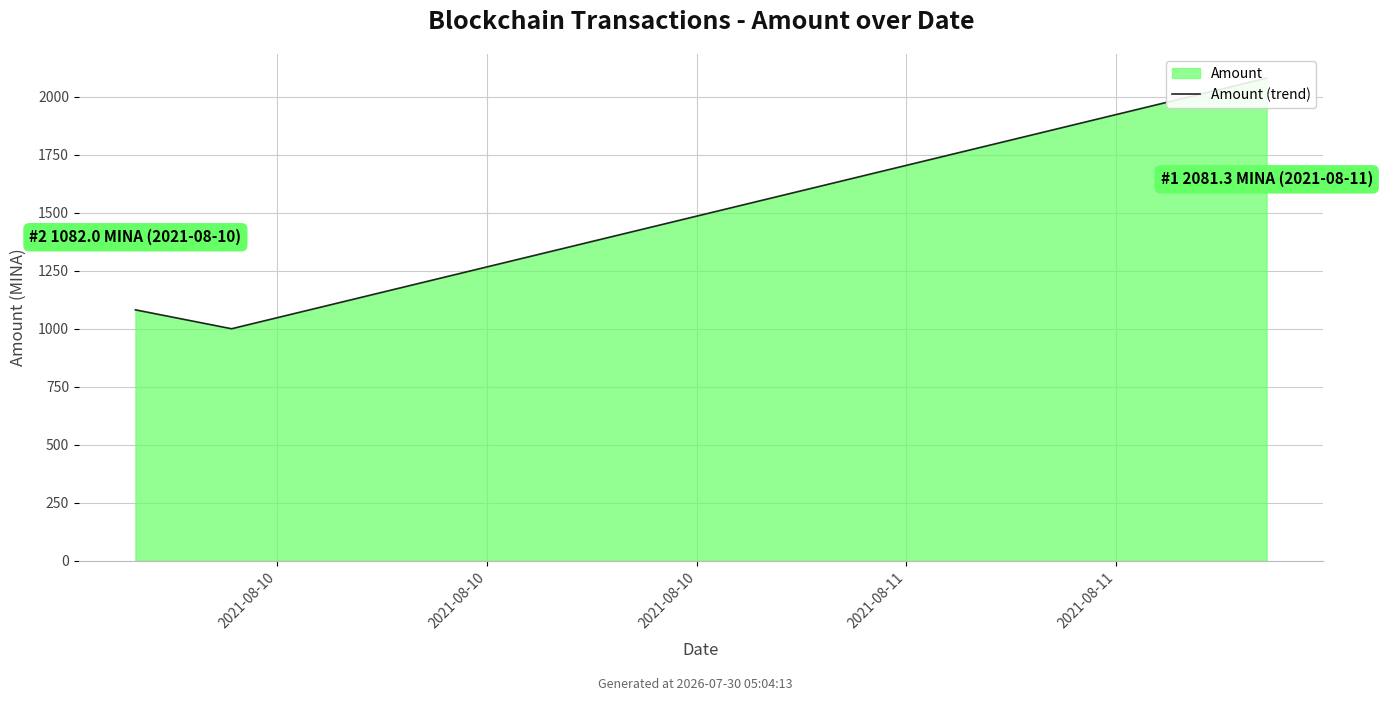

Reading left to right, list all the values displayed in this chart.

1082.0	1000.4	2081.3